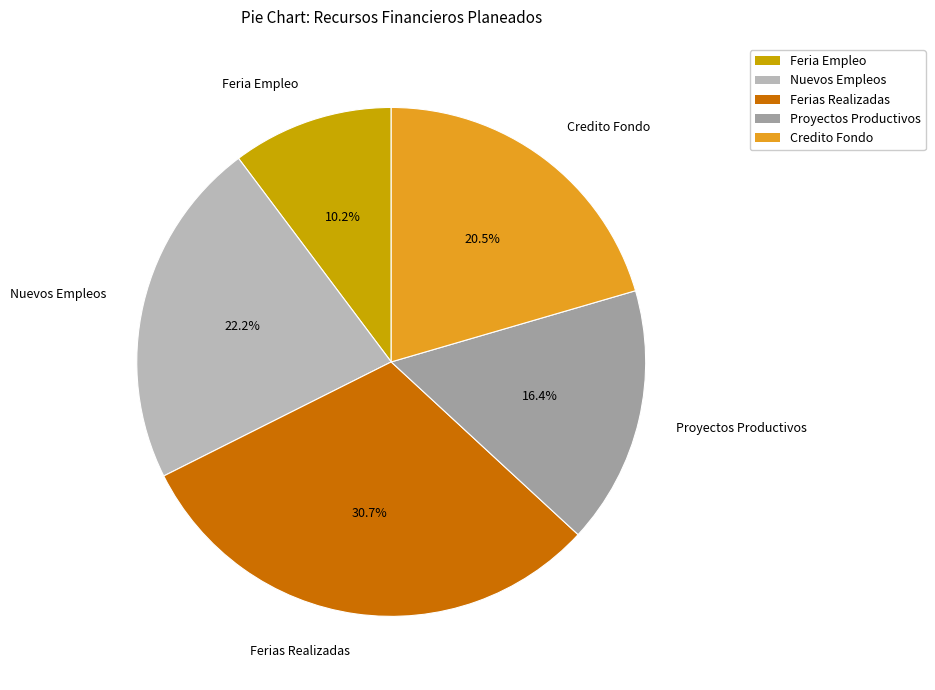

The Credito Fondo slice represents 27% of the pie. True or false?

False